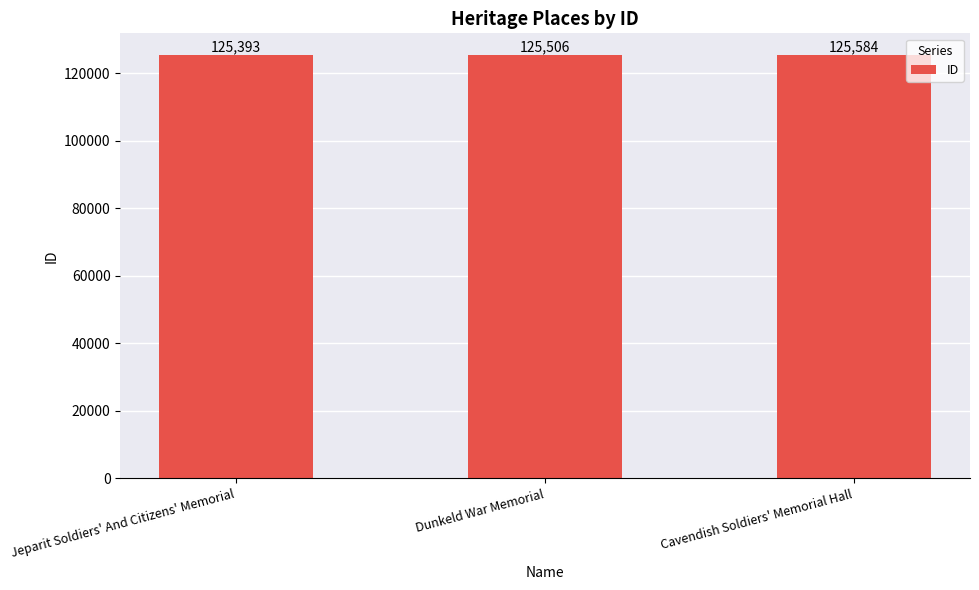

True or false: the data shows 125584 at Cavendish Soldiers' Memorial Hall.

True